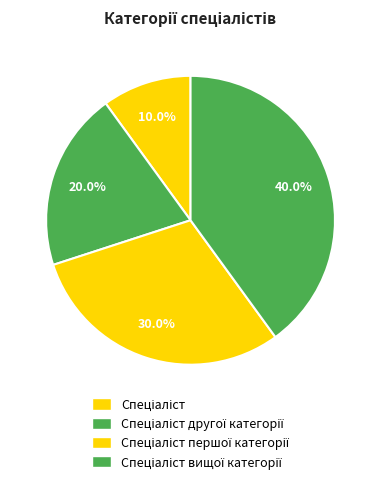

Does any single category account for the majority?

No